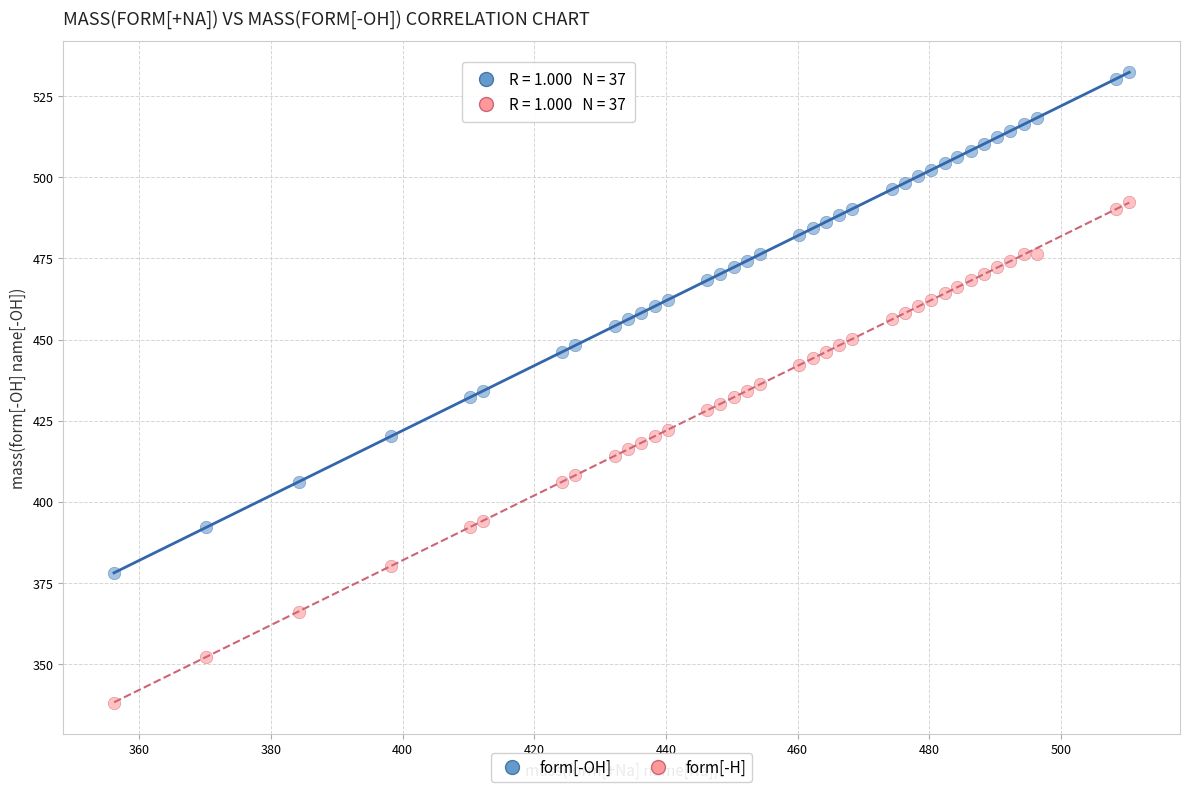

Across all data points, what is the range of X values (max minus min)?

154.2